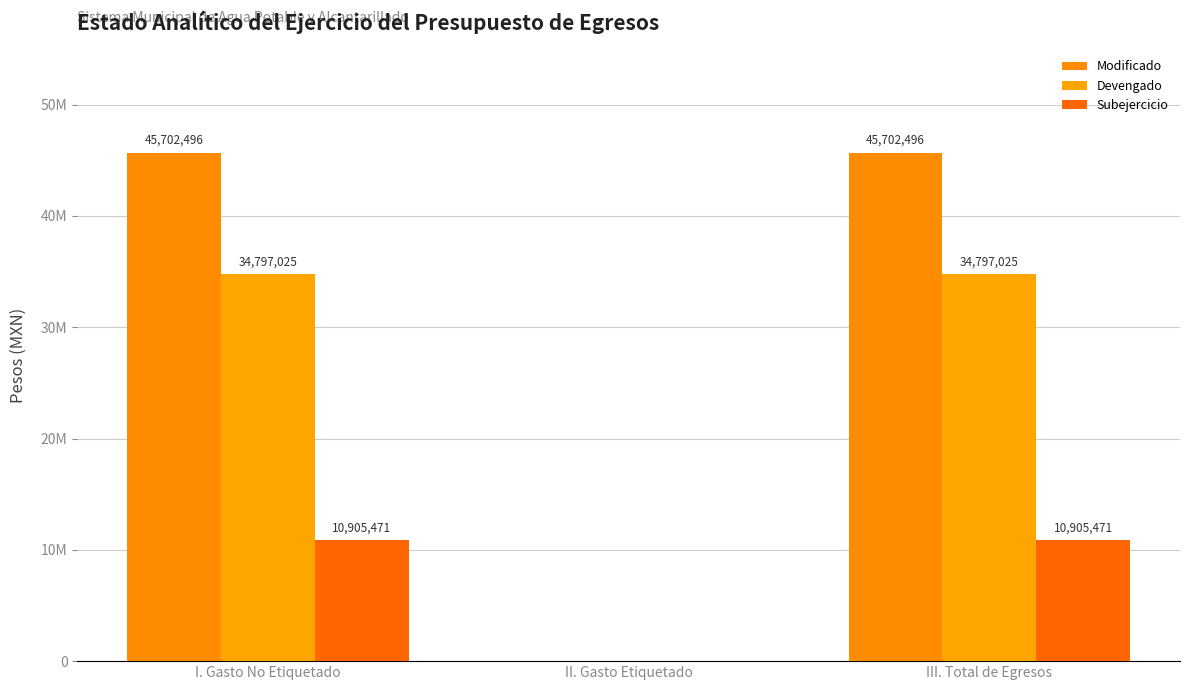

Is the value of Subejercicio at II. Gasto Etiquetado greater than the value of Devengado at III. Total de Egresos?

No